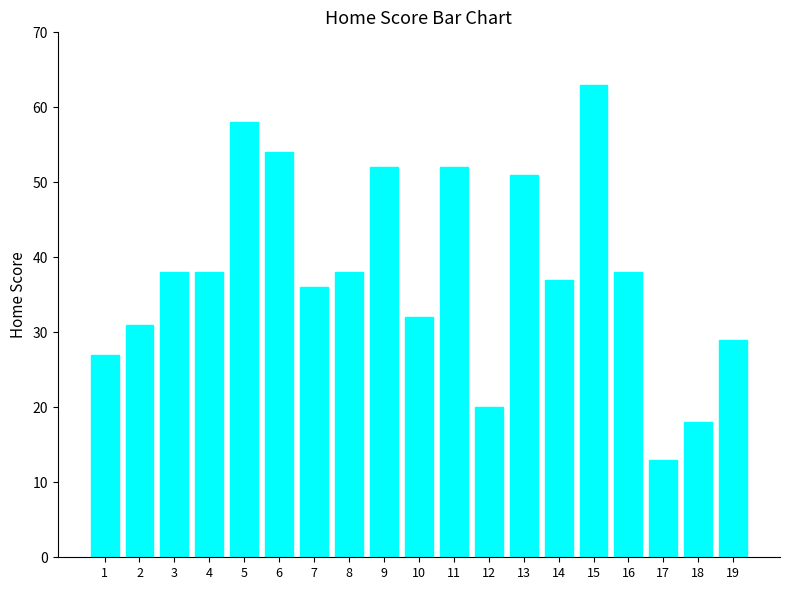

Reading left to right, list all the values displayed in this chart.

1=27	2=31	3=38	4=38	5=58	6=54	7=36	8=38	9=52	10=32	11=52	12=20	13=51	14=37	15=63	16=38	17=13	18=18	19=29